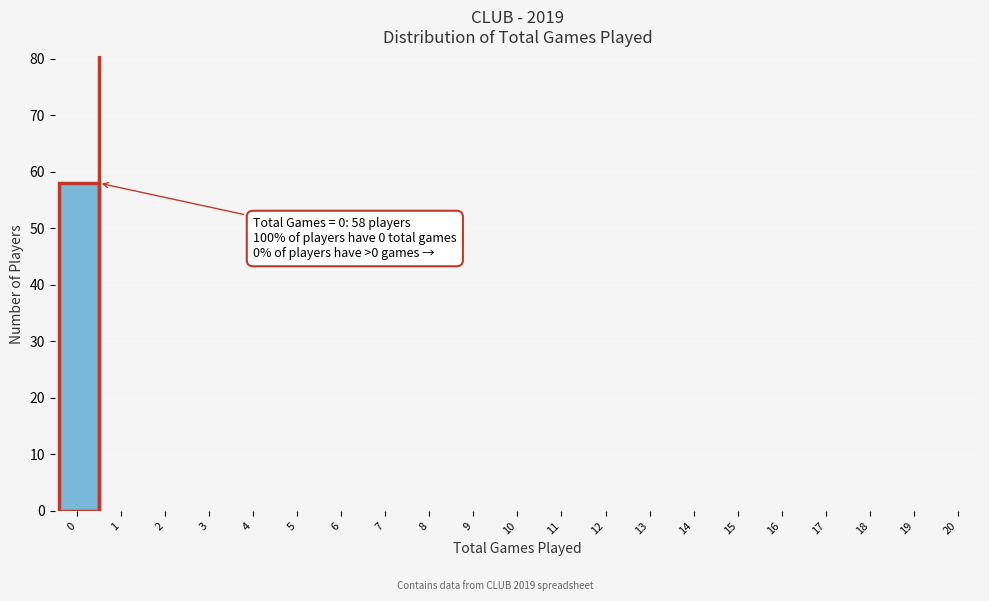

Reading right to left, what are all the values shown in this chart?

20=0	19=0	18=0	17=0	16=0	15=0	14=0	13=0	12=0	11=0	10=0	9=0	8=0	7=0	6=0	5=0	4=0	3=0	2=0	1=0	0=58